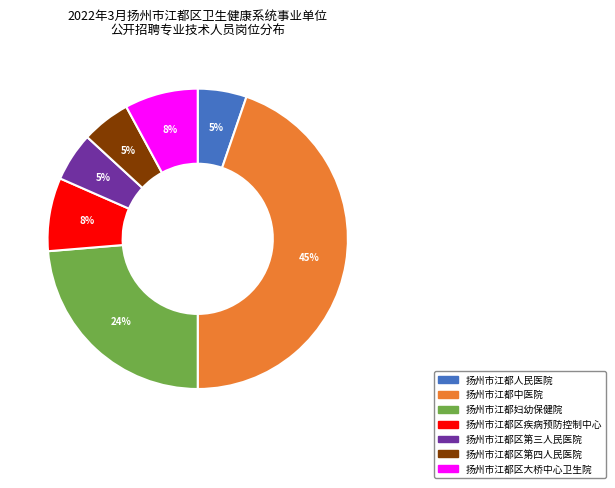

Is the sum of 扬州市江都中医院 and 扬州市江都区疾病预防控制中心 greater than half?

Yes